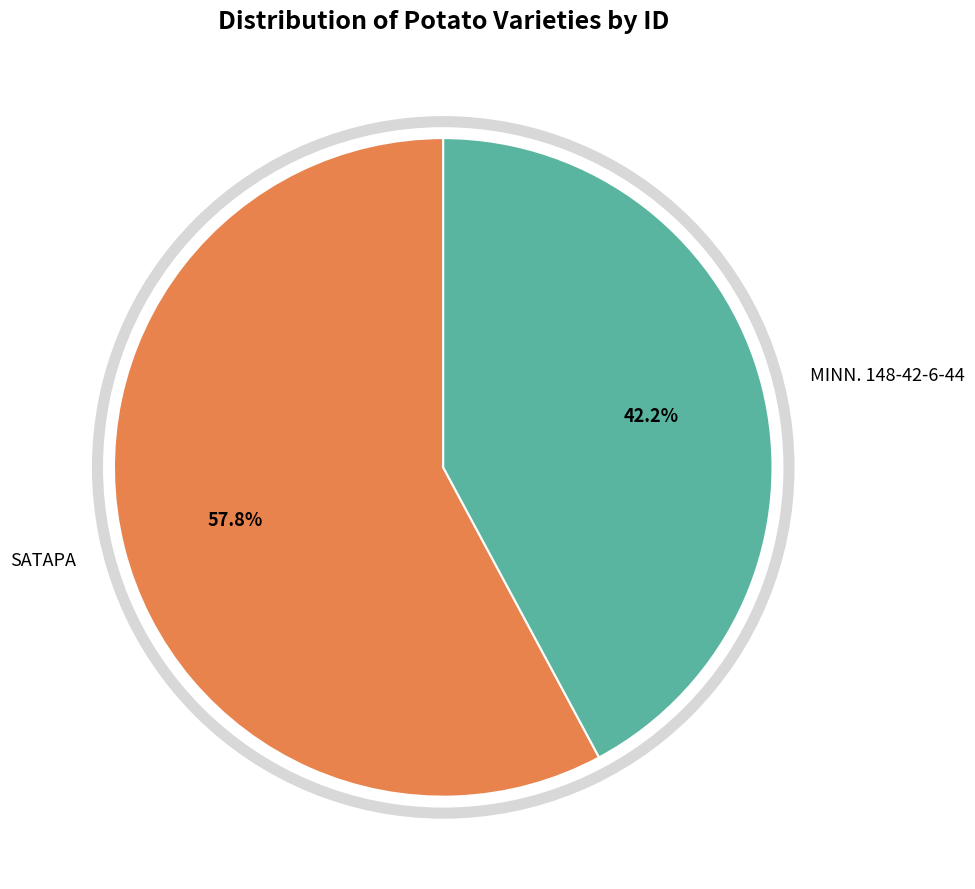

How many slices are in this pie chart?

2